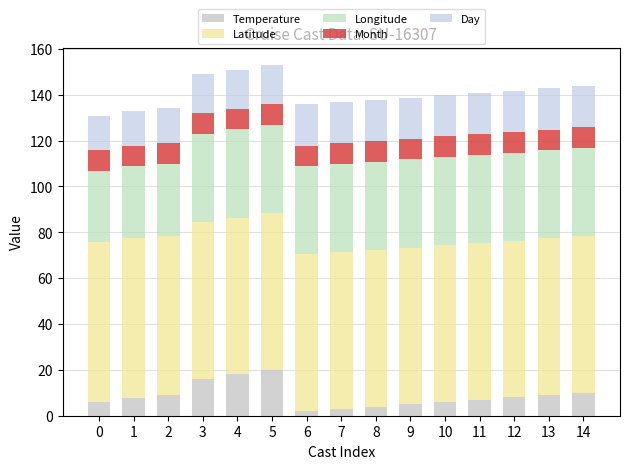

How many bars are there in total?

15